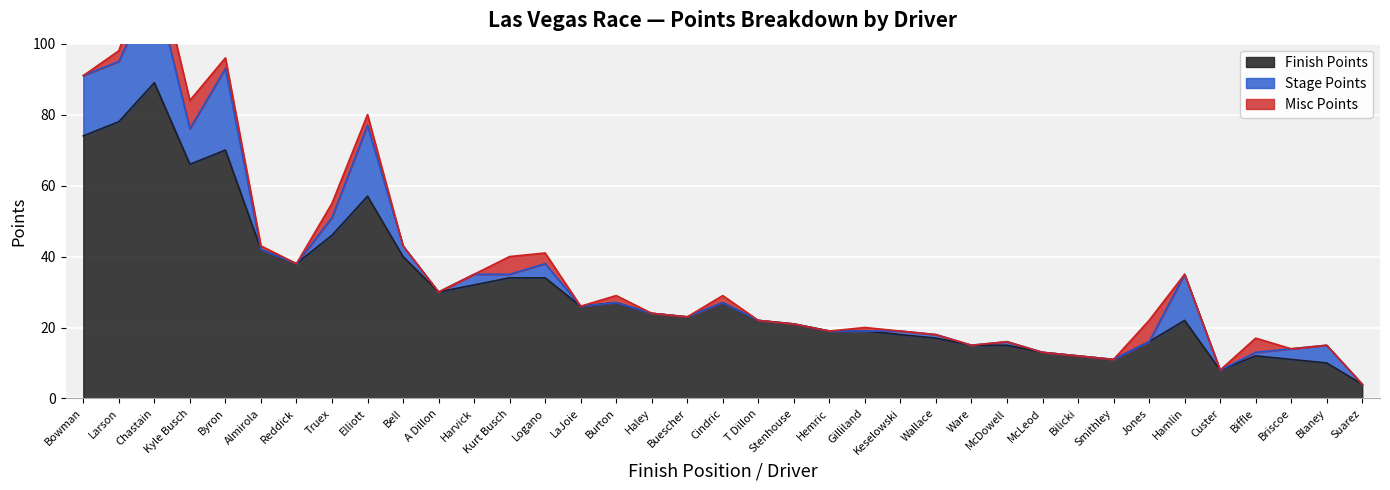

Reading left to right, list all the values displayed in this chart.

Finish Points: Bowman=74	Larson=78	Chastain=89	Kyle Busch=66	Byron=70	Almirola=42	Reddick=38	Truex=46	Elliott=57	Bell=40	A Dillon=30	Harvick=32	Kurt Busch=34	Logano=34	LaJoie=26	Burton=27	Haley=24	Buescher=23	Cindric=27	T Dillon=22	Stenhouse=21	Hemric=19	Gilliland=19	Keselowski=18	Wallace=17	Ware=15	McDowell=15	McLeod=13	Bilicki=12	Smithley=11	Jones=16	Hamlin=22	Custer=8	Biffle=12	Briscoe=11	Blaney=10	Suarez=4
Stage Points: Bowman=17	Larson=17	Chastain=28	Kyle Busch=10	Byron=23	Almirola=0	Reddick=0	Truex=5	Elliott=20	Bell=3	A Dillon=0	Harvick=3	Kurt Busch=1	Logano=4	LaJoie=0	Burton=0	Haley=0	Buescher=0	Cindric=0	T Dillon=0	Stenhouse=0	Hemric=0	Gilliland=0	Keselowski=1	Wallace=1	Ware=0	McDowell=1	McLeod=0	Bilicki=0	Smithley=0	Jones=0	Hamlin=13	Custer=0	Biffle=1	Briscoe=3	Blaney=5	Suarez=0
Misc Points: Bowman=0	Larson=3	Chastain=9	Kyle Busch=8	Byron=3	Almirola=1	Reddick=0	Truex=4	Elliott=3	Bell=0	A Dillon=0	Harvick=0	Kurt Busch=5	Logano=3	LaJoie=0	Burton=2	Haley=0	Buescher=0	Cindric=2	T Dillon=0	Stenhouse=0	Hemric=0	Gilliland=1	Keselowski=0	Wallace=0	Ware=0	McDowell=0	McLeod=0	Bilicki=0	Smithley=0	Jones=6	Hamlin=0	Custer=0	Biffle=4	Briscoe=0	Blaney=0	Suarez=0